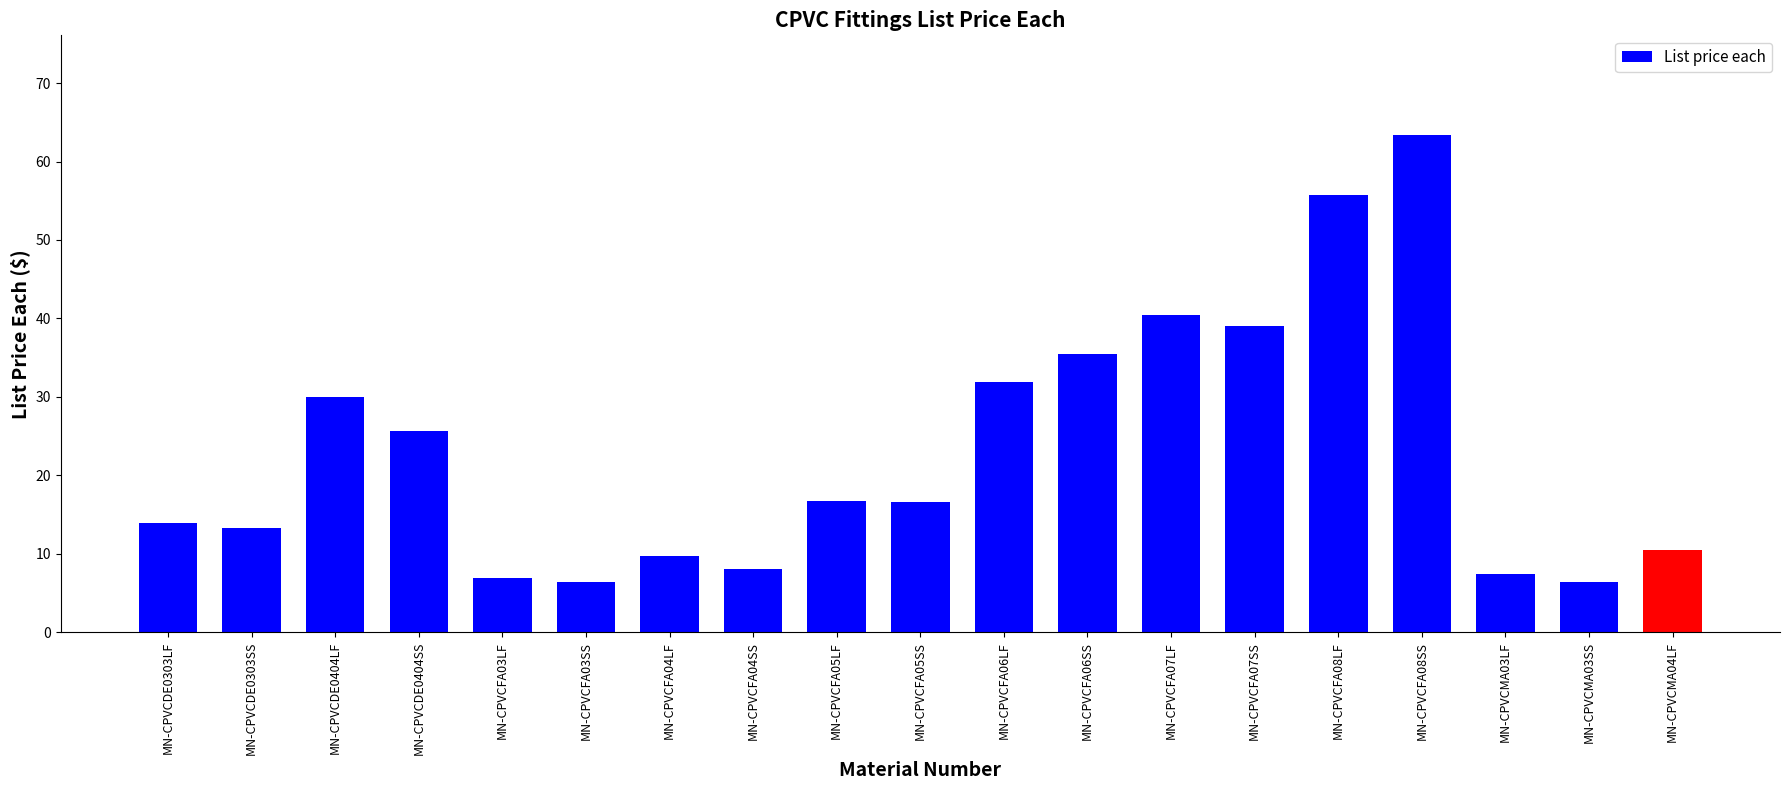

Approximately how many times larger is the value at MN-CPVCFA08LF compared to MN-CPVCFA03SS?

8.7